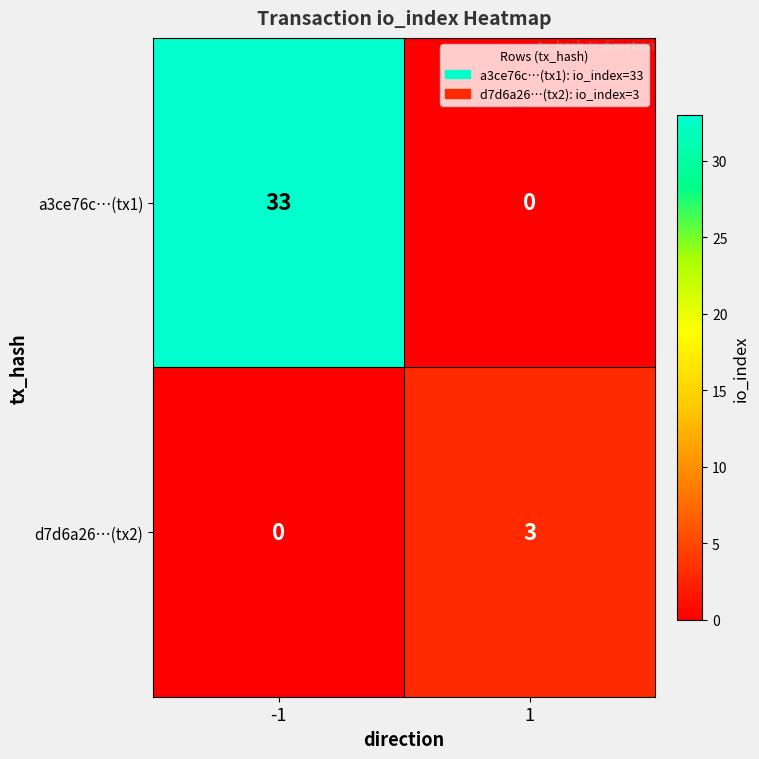

What is the sum of all d7d6a26…(tx2) values?

3